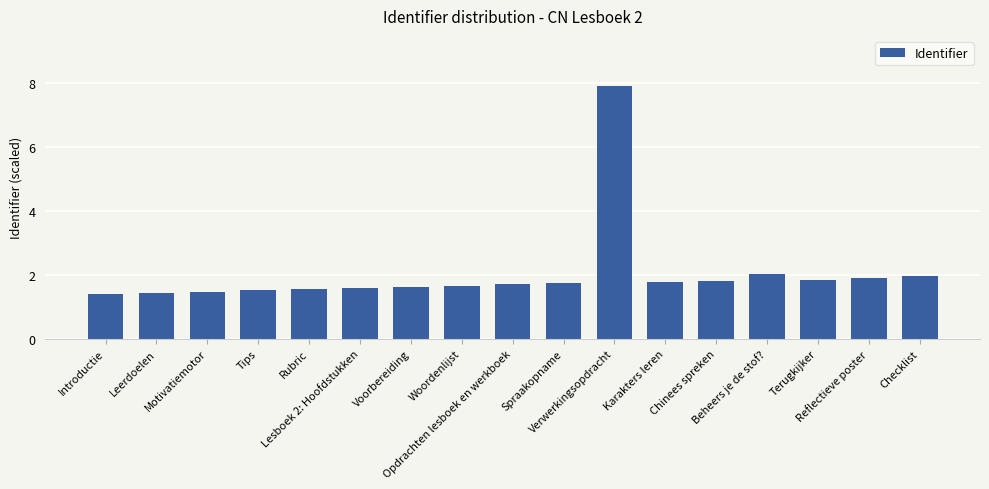

Between Checklist and Introductie, which is larger?

Checklist